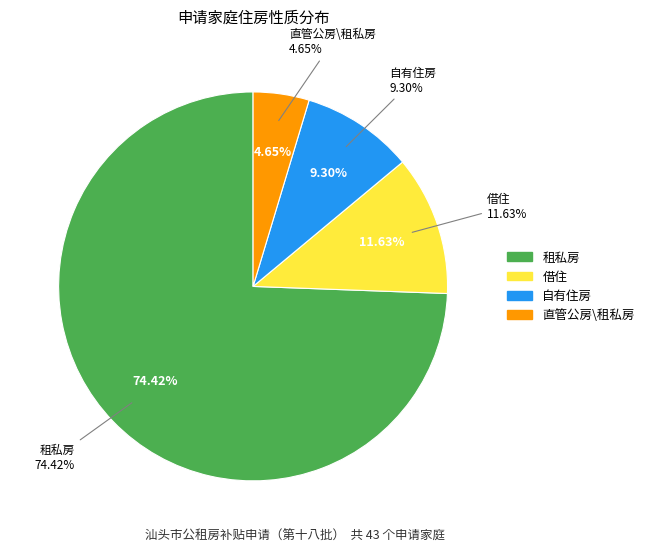

What percentage is the 直管公房\租私房 slice, to the nearest percent?

5%